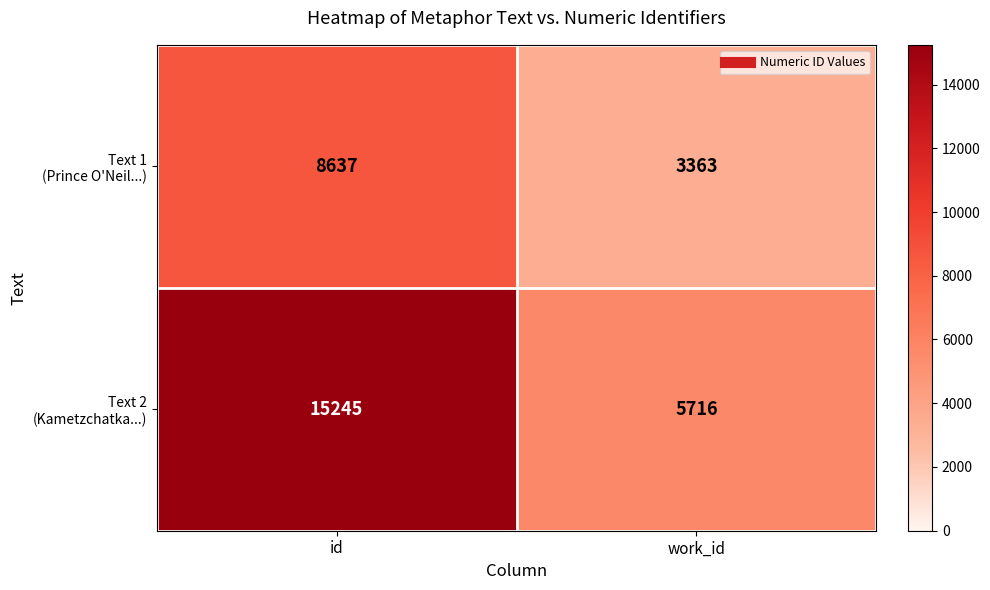

What is the total value across all series at id?

23882